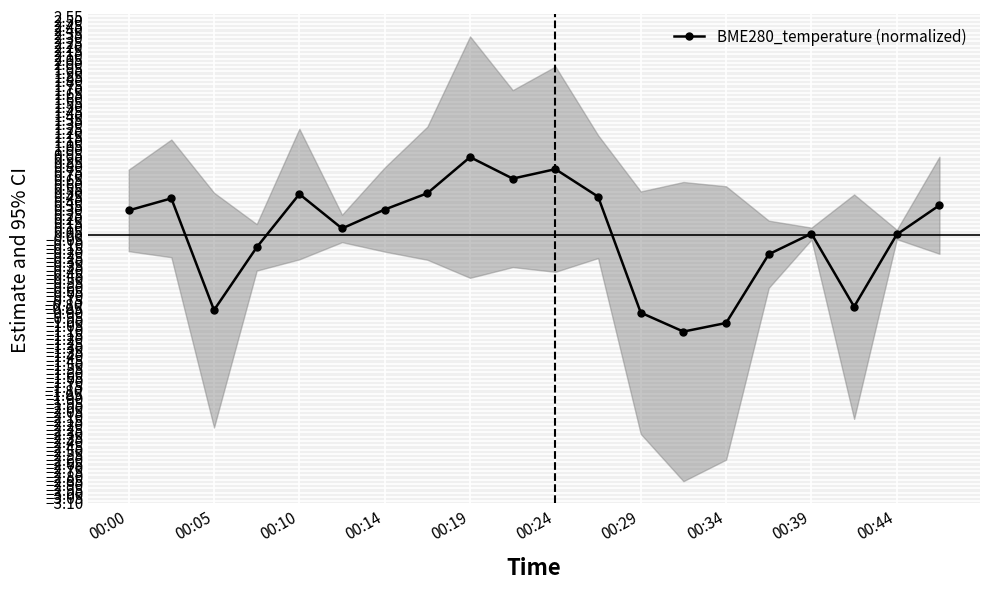

What is the minimum value shown in the chart?

-1.1